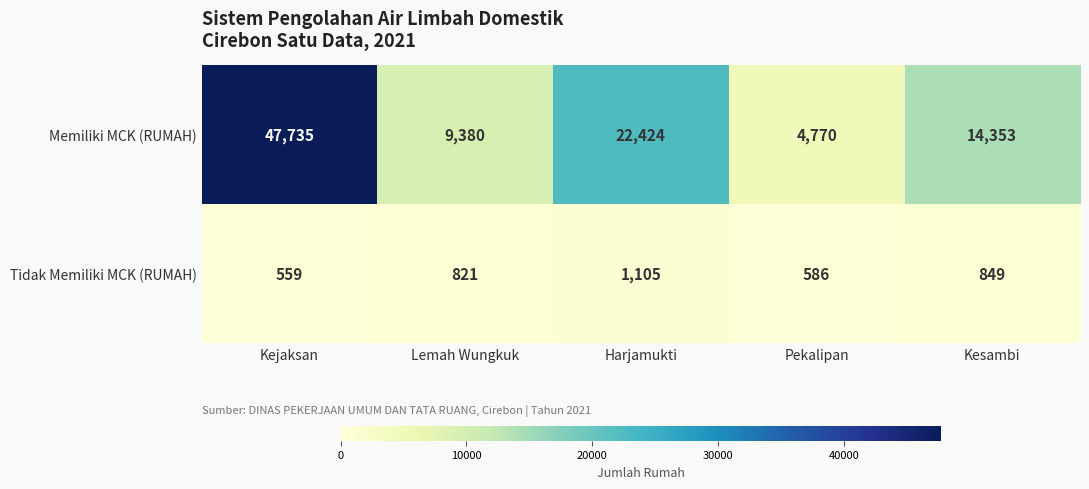

What is the difference between the highest and lowest values at Lemah Wungkuk?

8559